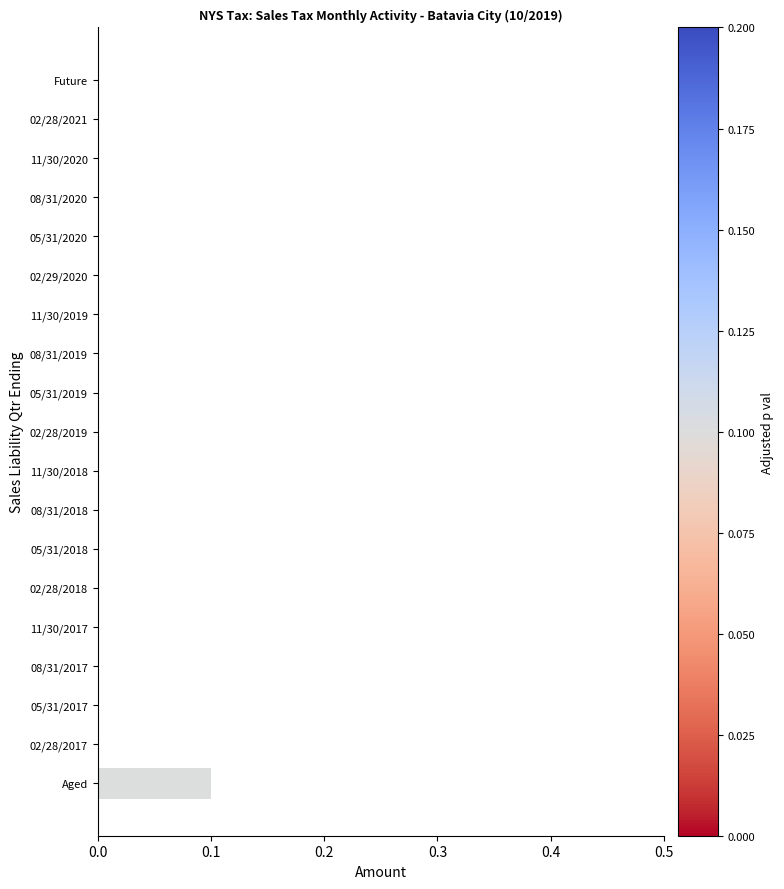

What is the change in value from Future to Aged?

+0.1